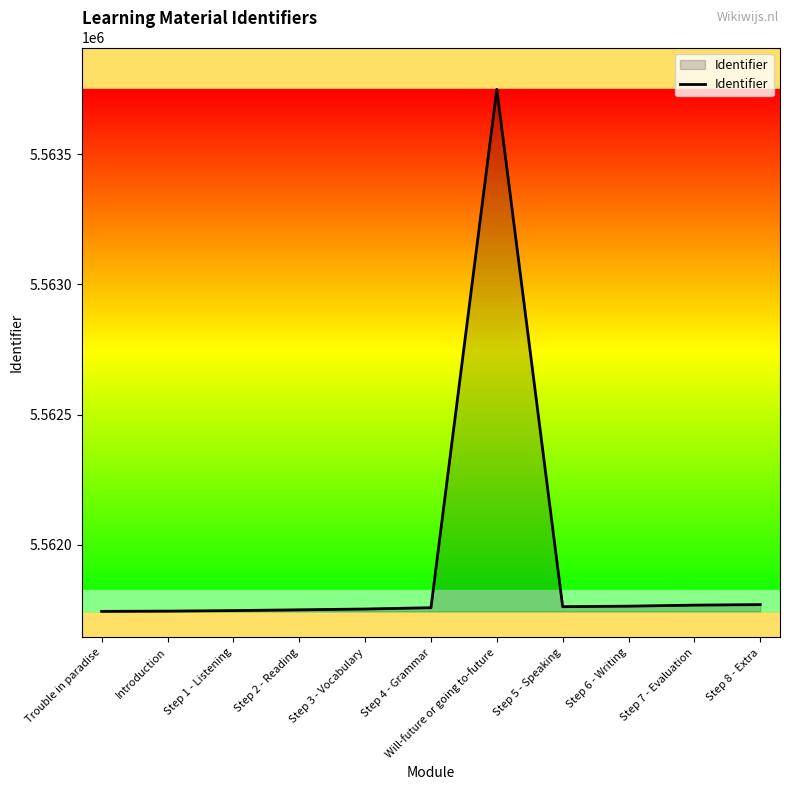

Which label corresponds to the largest value in the chart?

Will-future or going to-future